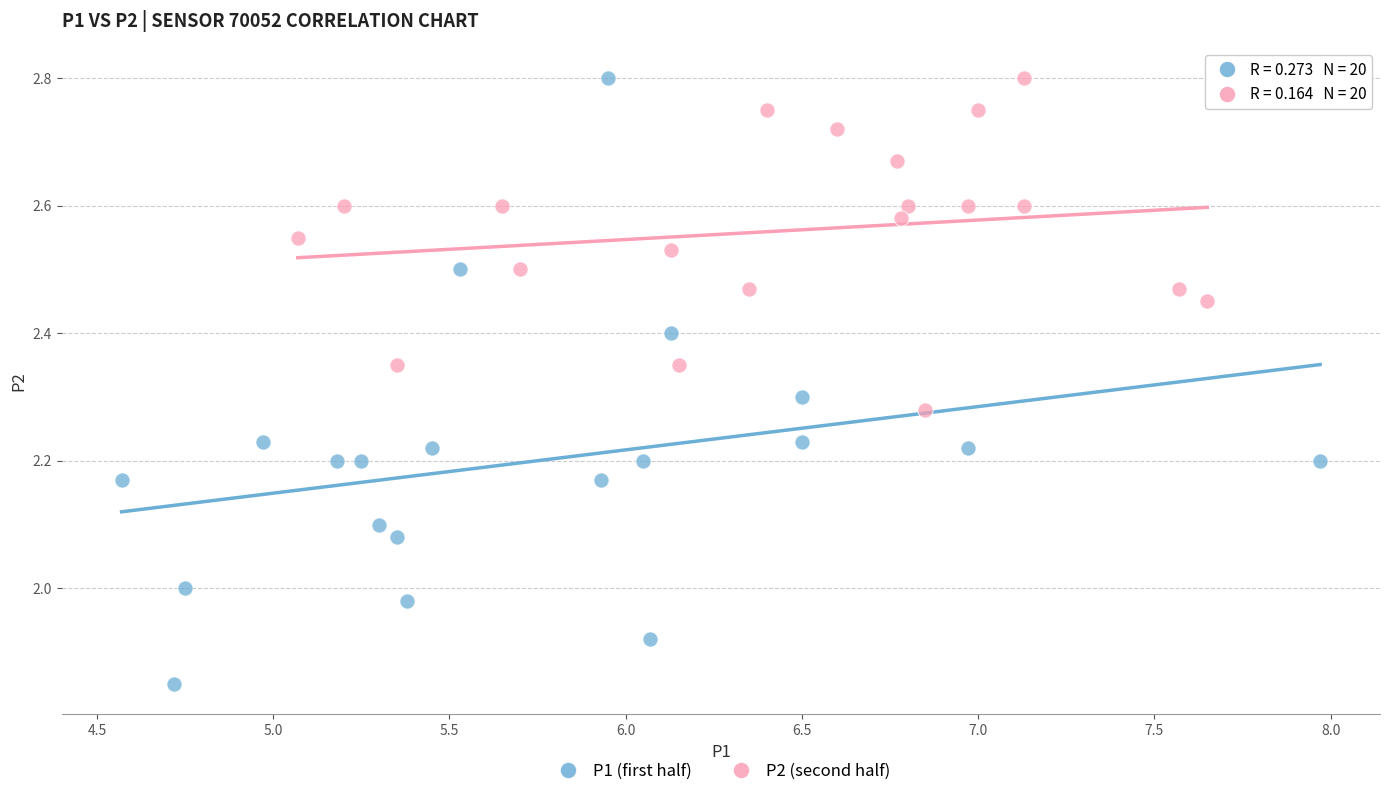

Which series has the widest spread of Y values?

P1 (first half)